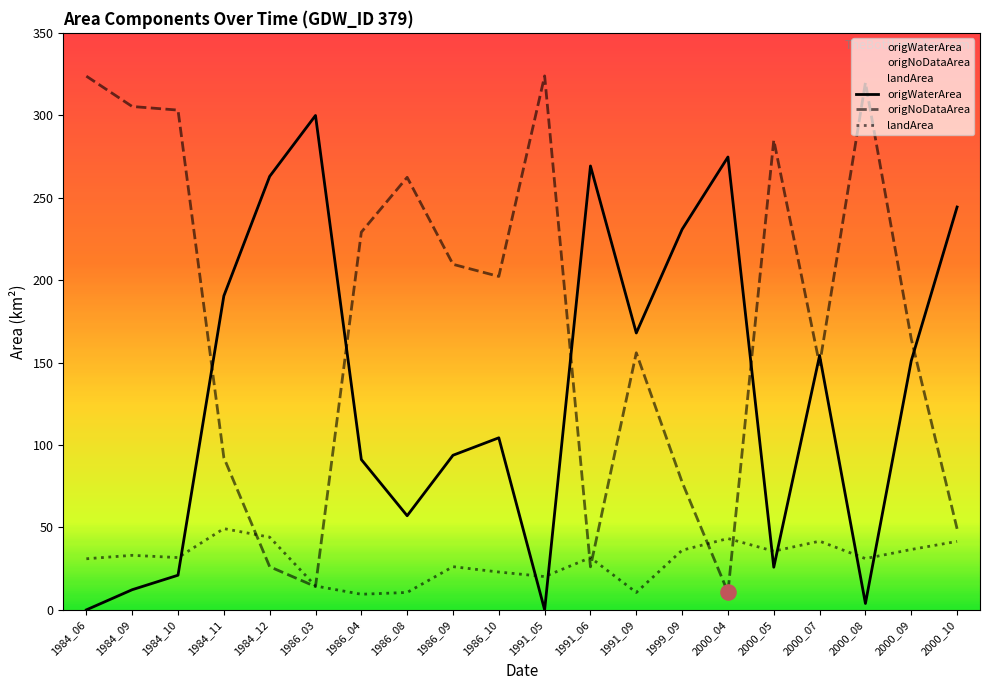

What is the total value across all series at 1984_10?

355.9